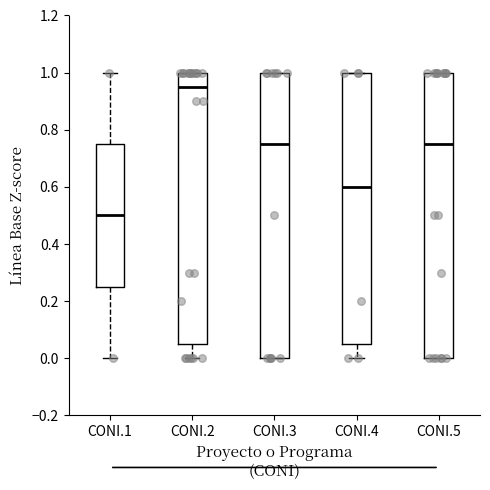

Which box's median line is the lowest?

CONI.1